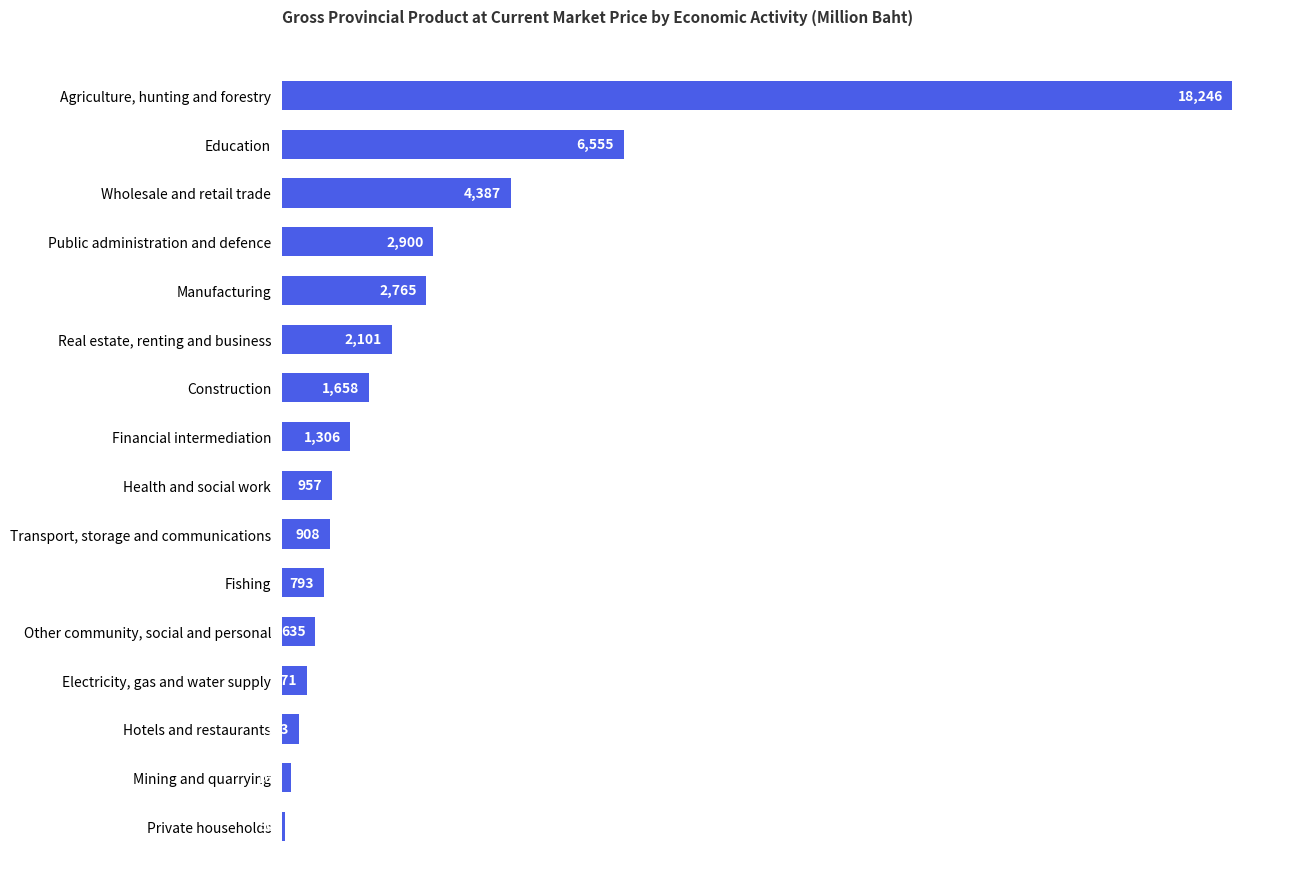

Reading top to bottom, extract all data points from this chart.

Agriculture, hunting and forestry=18246	Education=6555	Wholesale and retail trade=4387	Public administration and defence=2900	Manufacturing=2765	Real estate, renting and business=2101	Construction=1658	Financial intermediation=1306	Health and social work=957	Transport, storage and communications=908	Fishing=793	Other community, social and personal=635	Electricity, gas and water supply=471	Hotels and restaurants=313	Mining and quarrying=165	Private households=50